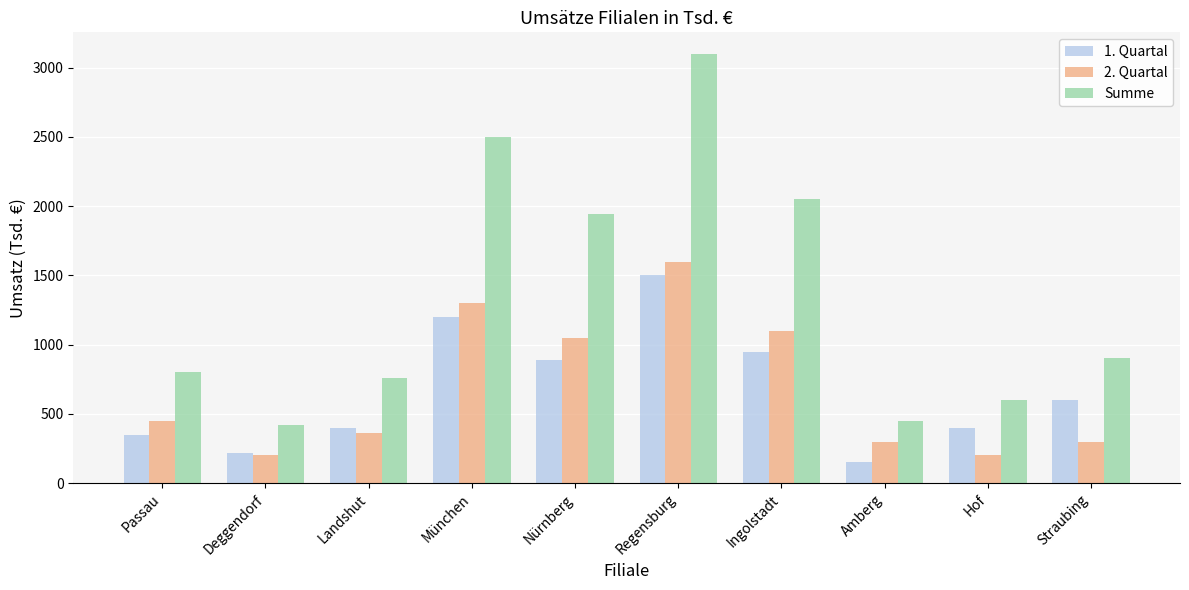

What is the spread (max minus min) of values at Deggendorf?

220